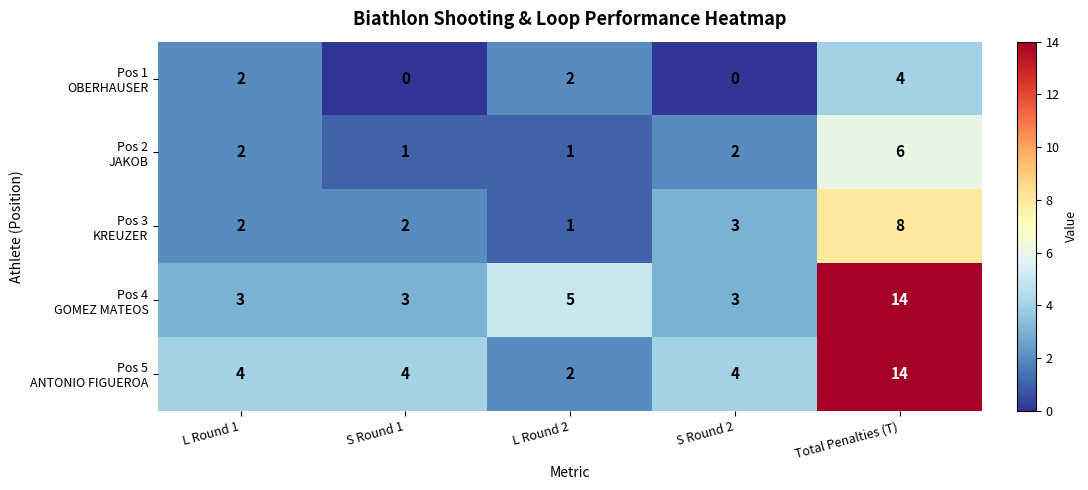

What is the total value across all series at L Round 1?

13